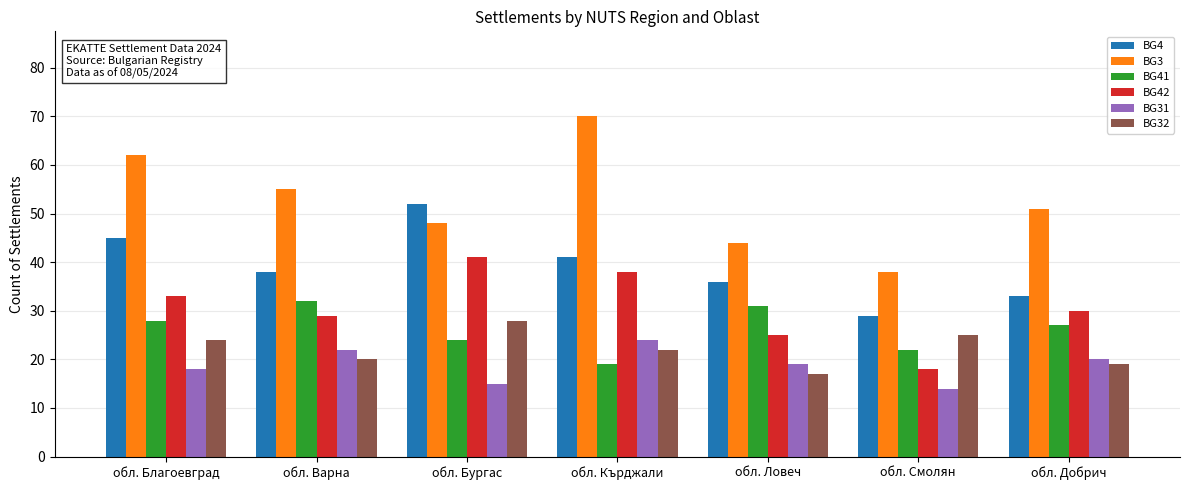

Reading left to right, extract all data points from this chart.

BG4: обл. Благоевград=45	обл. Варна=38	обл. Бургас=52	обл. Кърджали=41	обл. Ловеч=36	обл. Смолян=29	обл. Добрич=33
BG3: обл. Благоевград=62	обл. Варна=55	обл. Бургас=48	обл. Кърджали=70	обл. Ловеч=44	обл. Смолян=38	обл. Добрич=51
BG41: обл. Благоевград=28	обл. Варна=32	обл. Бургас=24	обл. Кърджали=19	обл. Ловеч=31	обл. Смолян=22	обл. Добрич=27
BG42: обл. Благоевград=33	обл. Варна=29	обл. Бургас=41	обл. Кърджали=38	обл. Ловеч=25	обл. Смолян=18	обл. Добрич=30
BG31: обл. Благоевград=18	обл. Варна=22	обл. Бургас=15	обл. Кърджали=24	обл. Ловеч=19	обл. Смолян=14	обл. Добрич=20
BG32: обл. Благоевград=24	обл. Варна=20	обл. Бургас=28	обл. Кърджали=22	обл. Ловеч=17	обл. Смолян=25	обл. Добрич=19